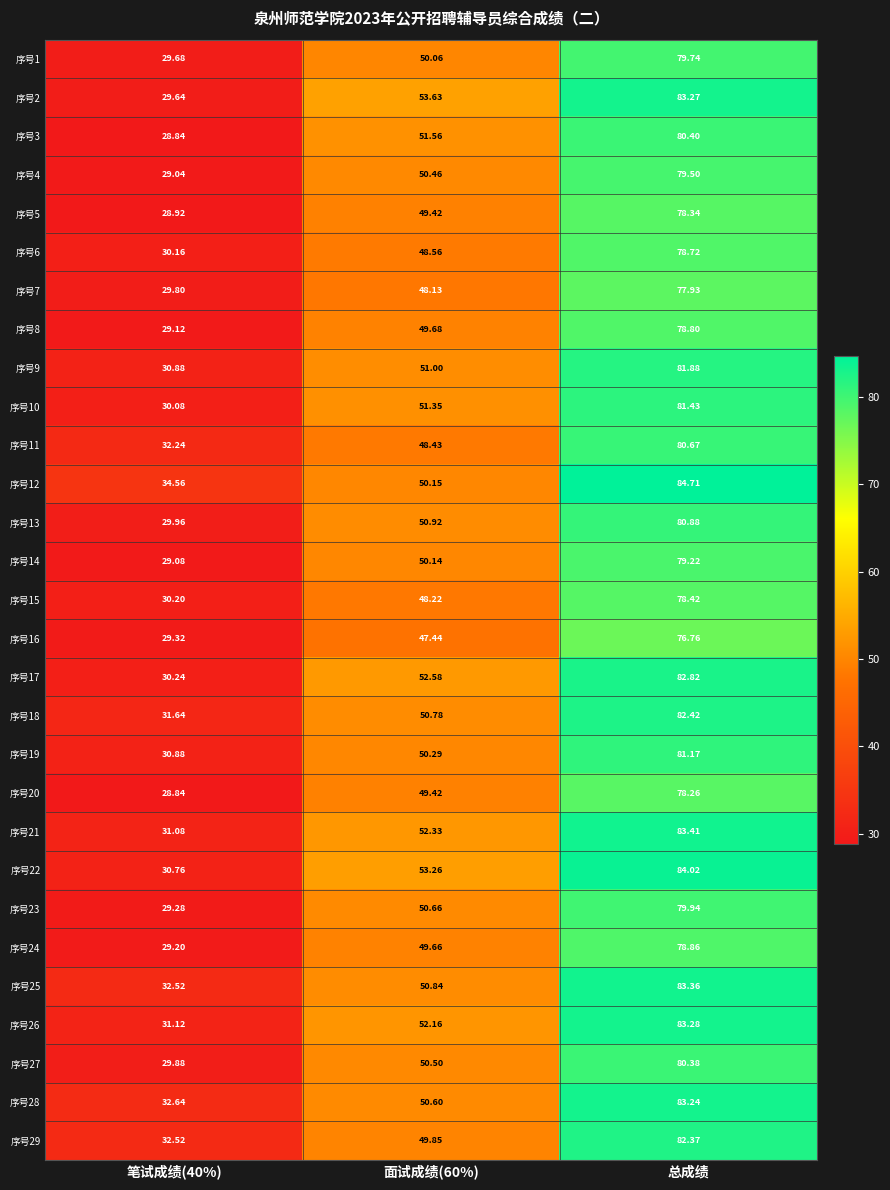

List the series in order of their peak value, highest first.

序号12, 序号22, 序号21, 序号25, 序号26, 序号2, 序号28, 序号17, 序号18, 序号29, 序号9, 序号10, 序号19, 序号13, 序号11, 序号3, 序号27, 序号23, 序号1, 序号4, 序号14, 序号24, 序号8, 序号6, 序号15, 序号5, 序号20, 序号7, 序号16